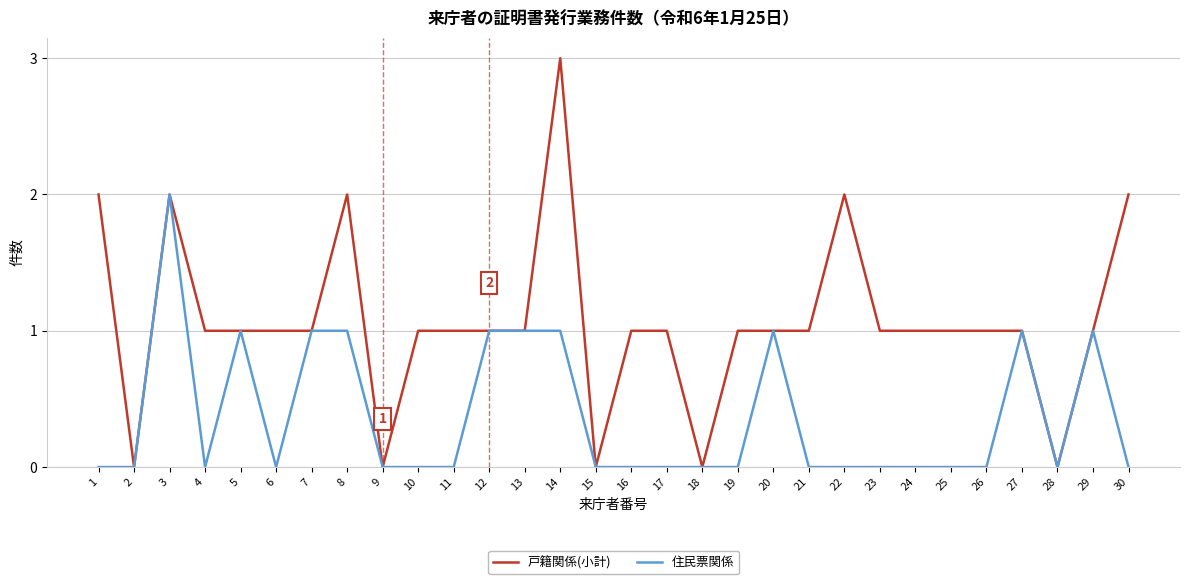

Count the 戸籍関係(小計) values in the range 1 to 2.

24